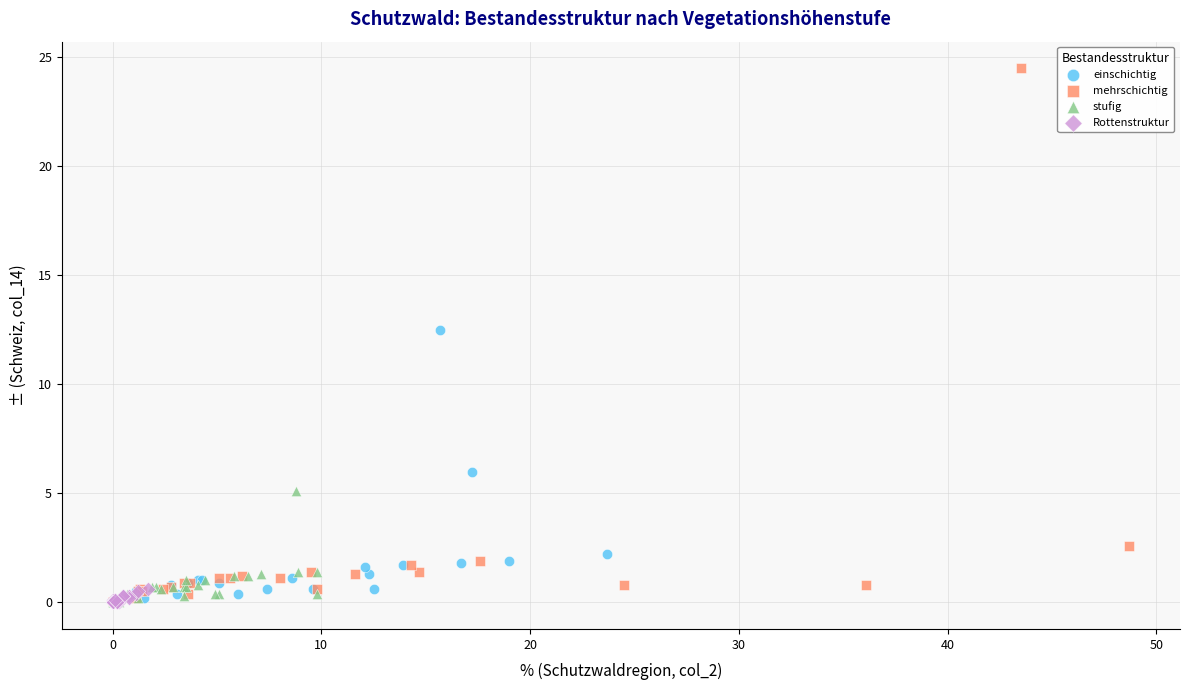

What are all the series names shown in the legend?

einschichtig, mehrschichtig, stufig, Rottenstruktur